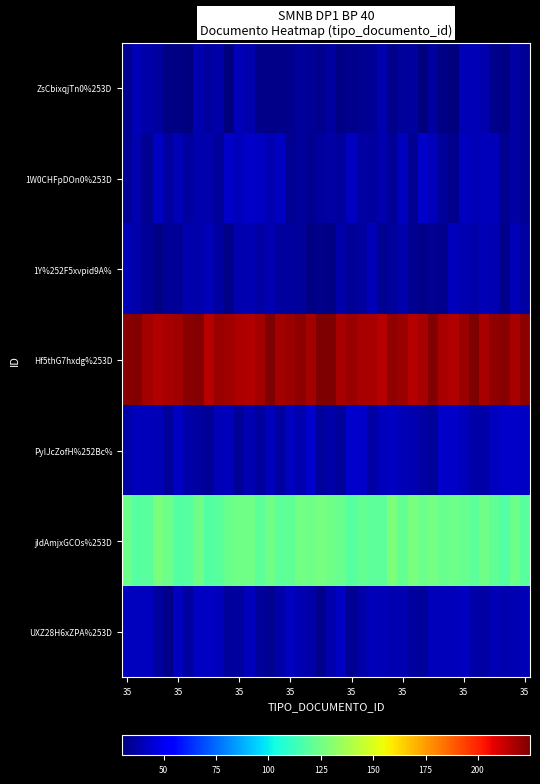

List the series in order of their peak value, highest first.

Hf5thG7hxdg%253D, jIdAmjxGCOs%253D, PyIJcZofH%252Bc%, 1W0CHFpDOn0%253D, UXZ28H6xZPA%253D, 1Y%252F5xvpid9A%, ZsCbixqjTn0%253D